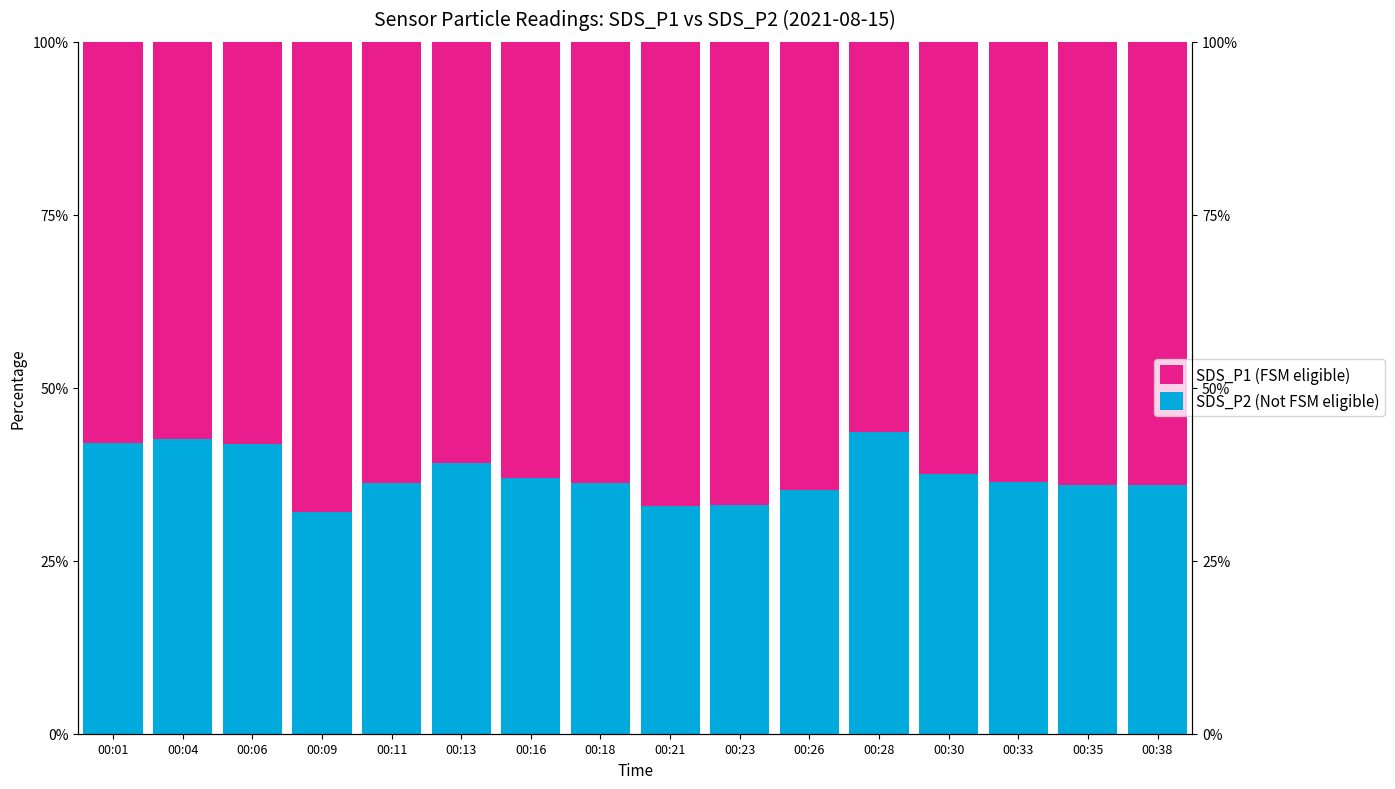

Which category has the lowest value in the SDS_P1 (FSM eligible) series?

00:28